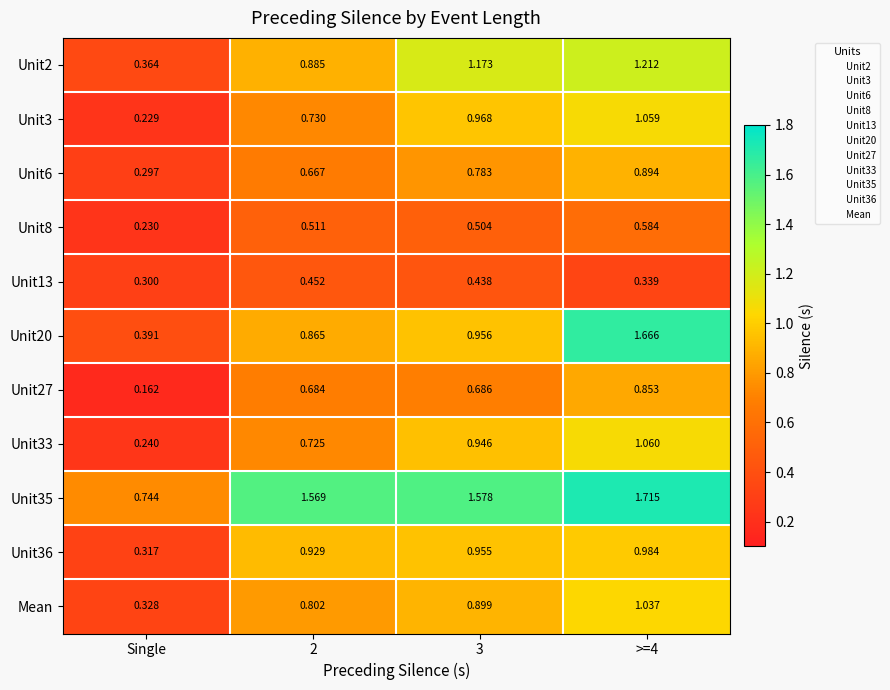

Is the value of Unit13 at 2 greater than the value of Unit20 at >=4?

No